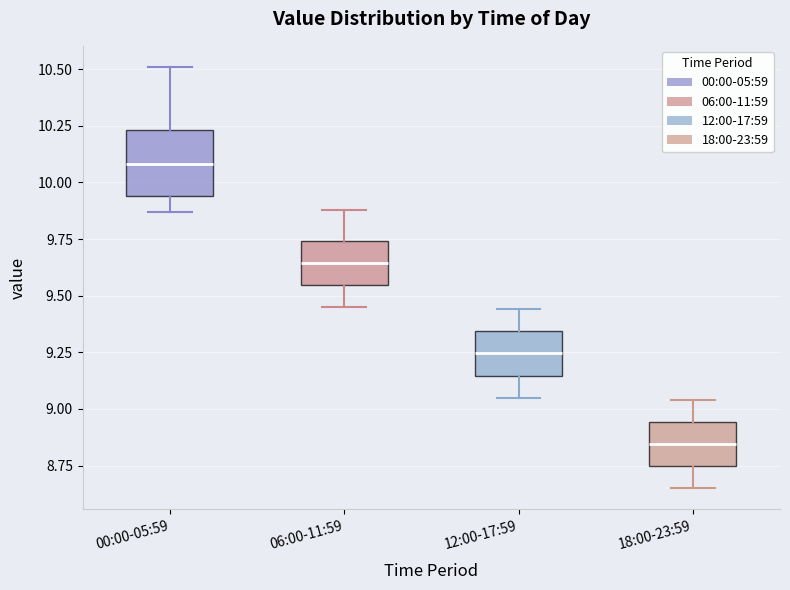

Which box is the tallest, from its lower edge to its upper edge?

00:00-05:59